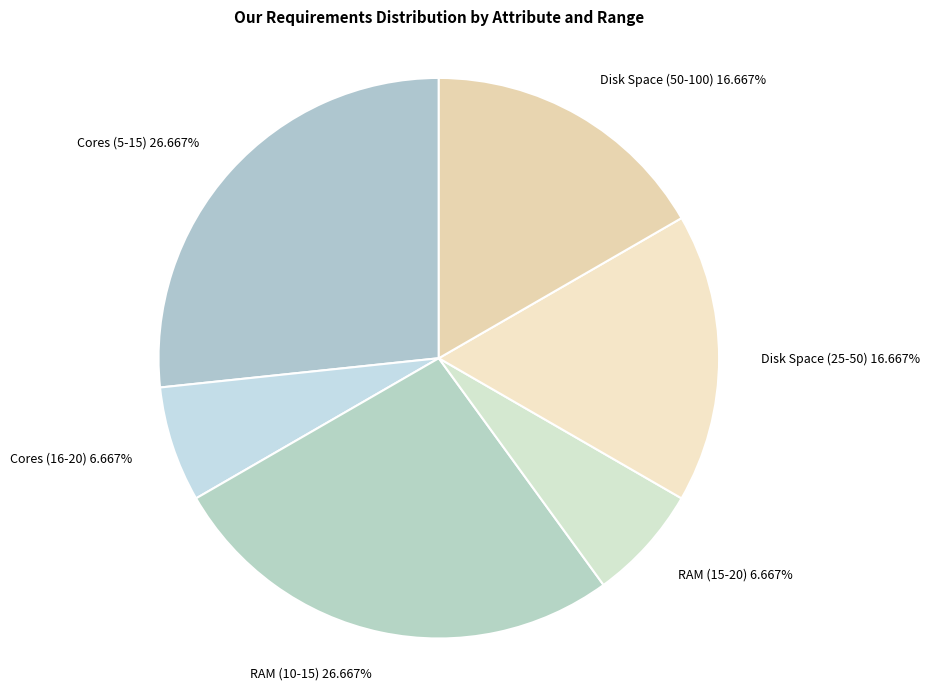

Is it true that RAM (10-15) is 13% of the pie?

False